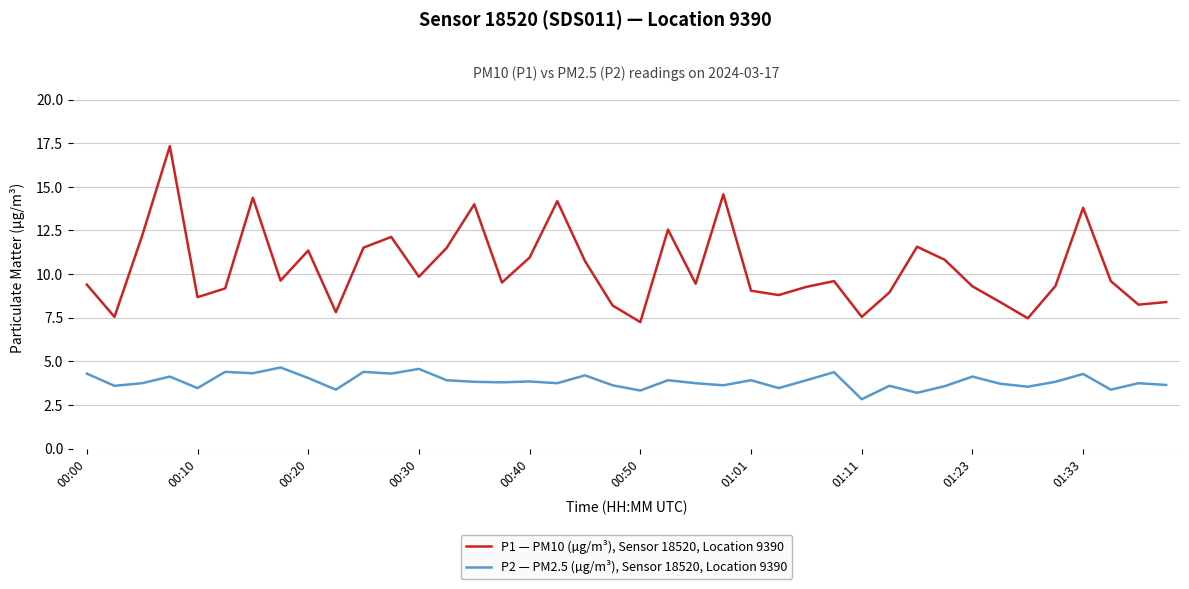

What is the highest value of the P2 — PM2.5 (µg/m³), Sensor 18520, Location 9390 series?

4.7